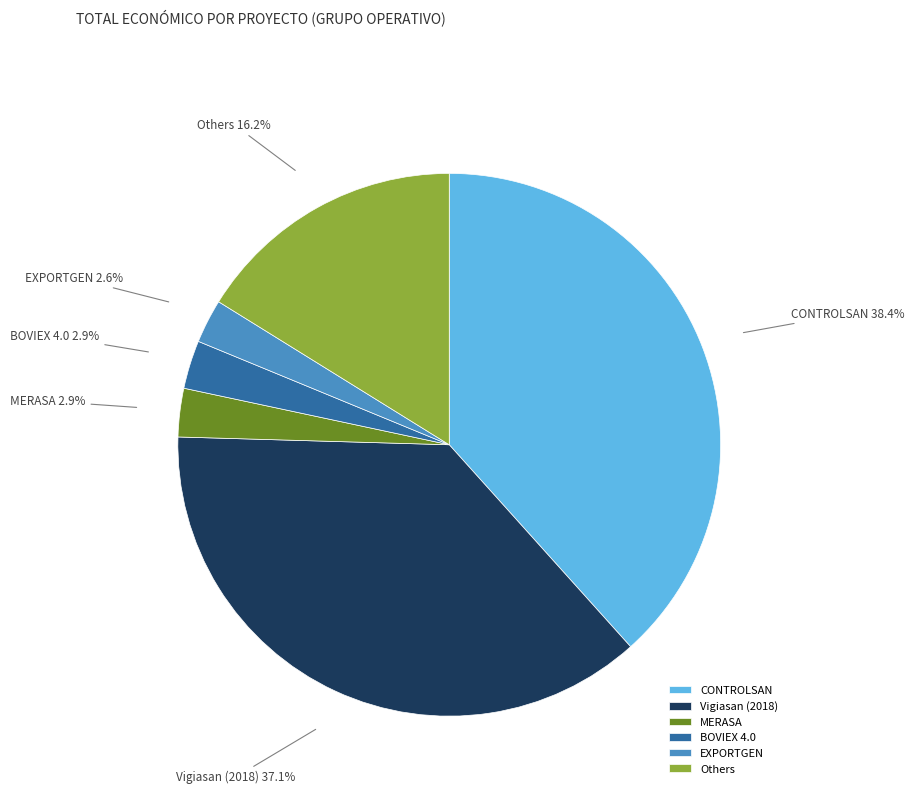

What percentage is NOT represented by Vigiasan (2018)?

62.9%